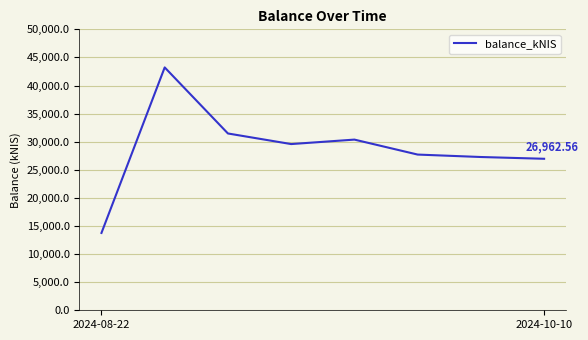

What is the sum of all values?

230356.1